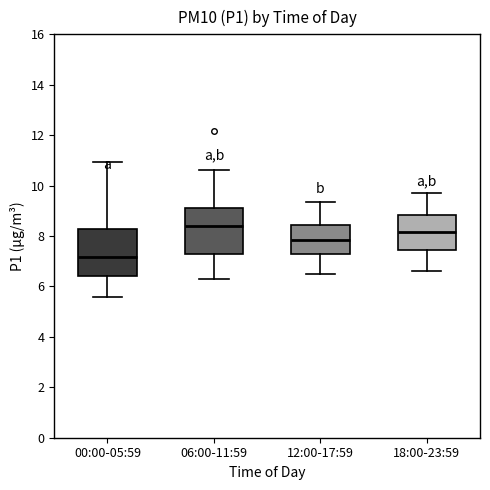

Where is the lower edge of the box for 18:00-23:59 on the y-axis? The values are not printed on the chart, so give them approximately, as read against the axis.

7.4